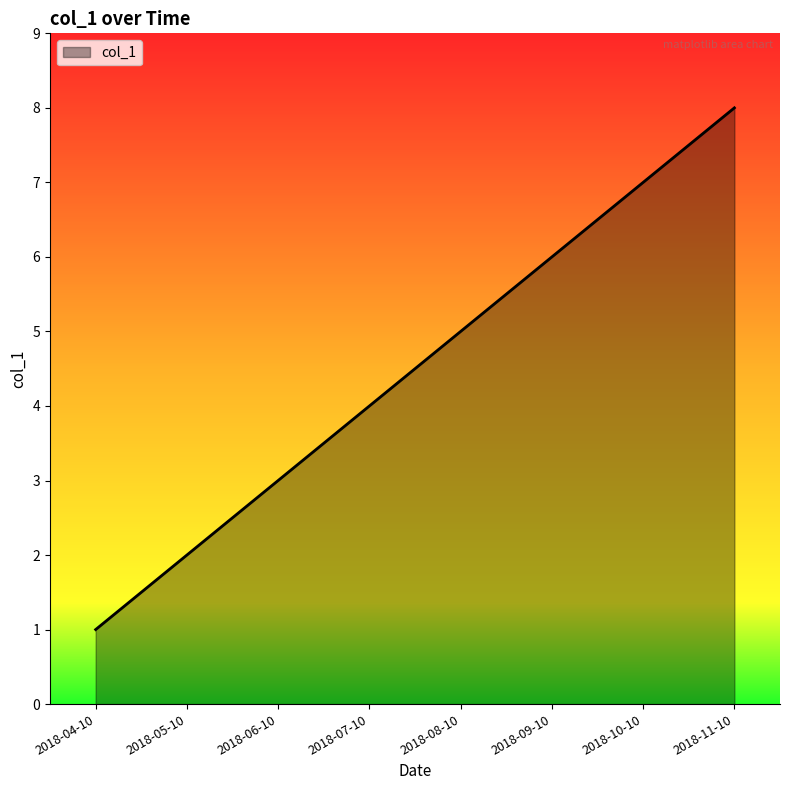

Is it true that the value at 2018-11-10 is 12?

False